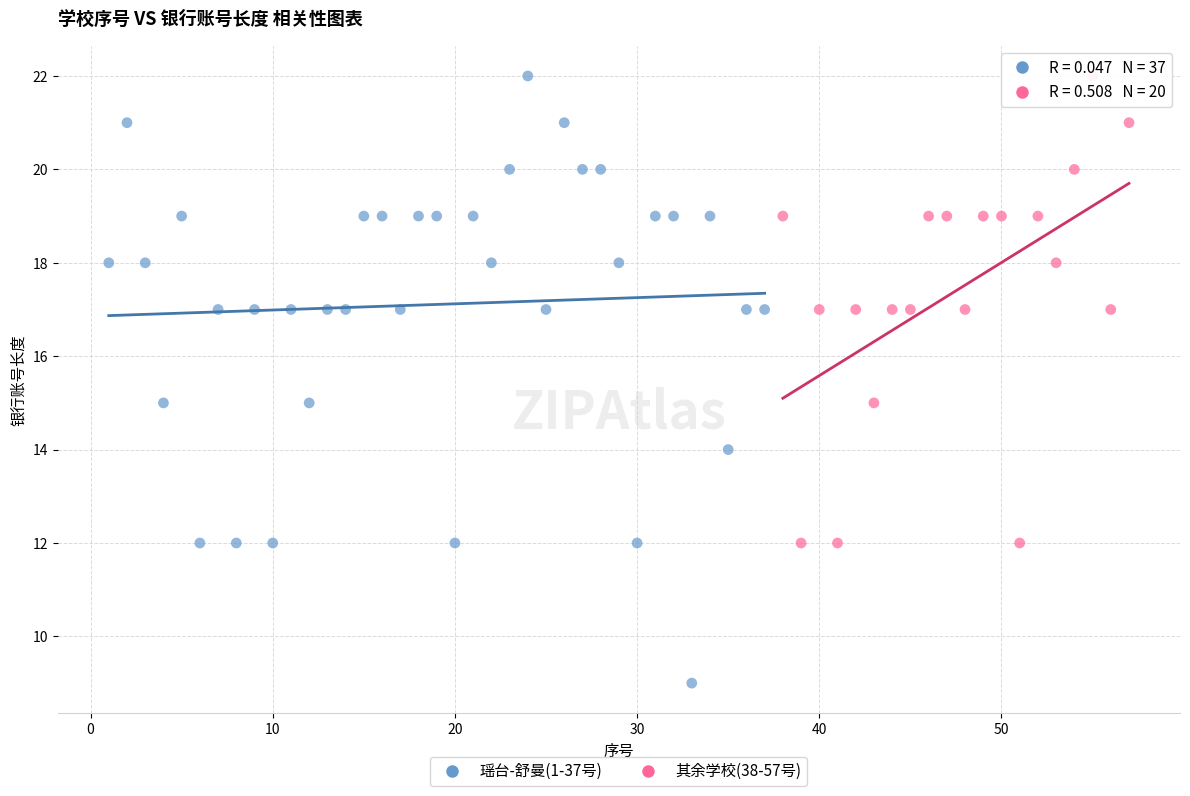

Which series has the largest Y range (max minus min)?

瑶台-舒曼(1-37号)